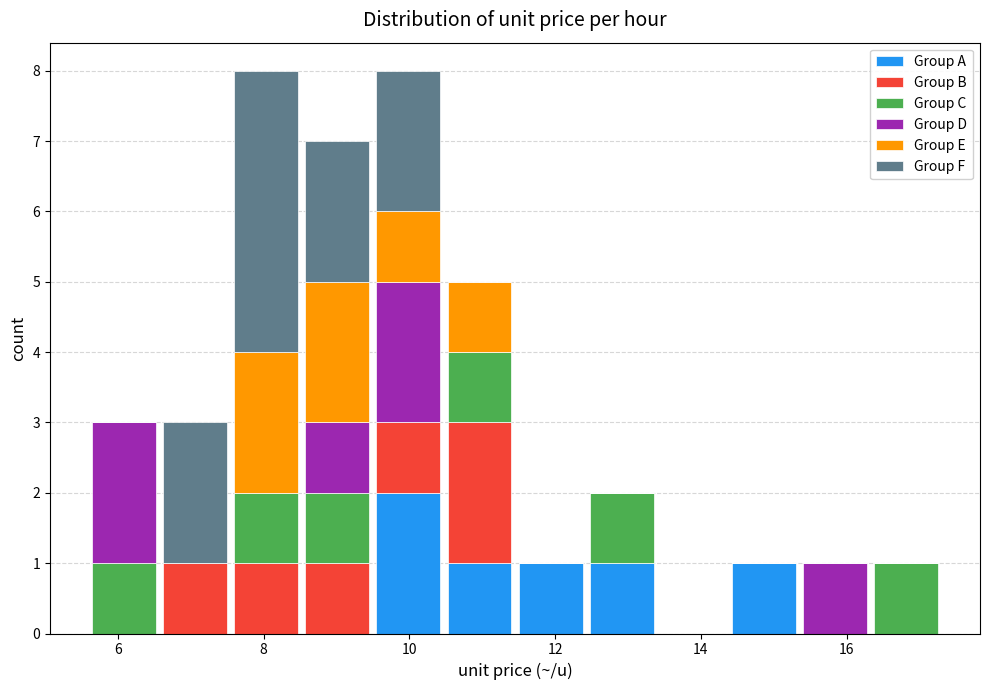

Reading left to right, list every stacked bar in this chart as the range it spans on the x-axis followed by its total height. Neither the bar edges nor the heights are printed on the chart, so give them approximately, as read against the axes.

5.6 to 6.6: 3
6.6 to 7.6: 3
7.6 to 8.6: 8
8.6 to 9.6: 7
9.6 to 10.4: 8
10.4 to 11.4: 5
11.4 to 12.4: 1
12.4 to 13.4: 2
13.4 to 14.4: 0
14.4 to 15.4: 1
15.4 to 16.4: 1
16.4 to 17.4: 1